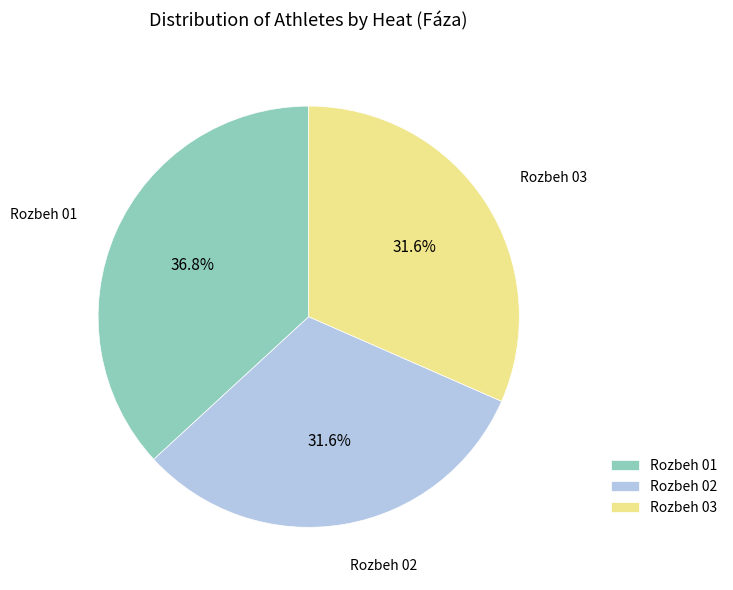

How many slices are in this pie chart?

3